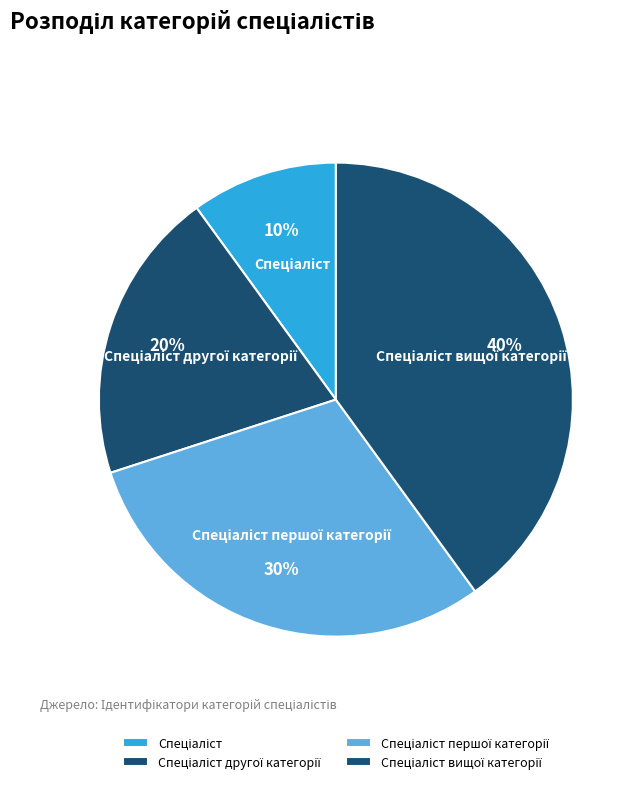

Does Спеціаліст другої категорії represent more than half of the total?

No